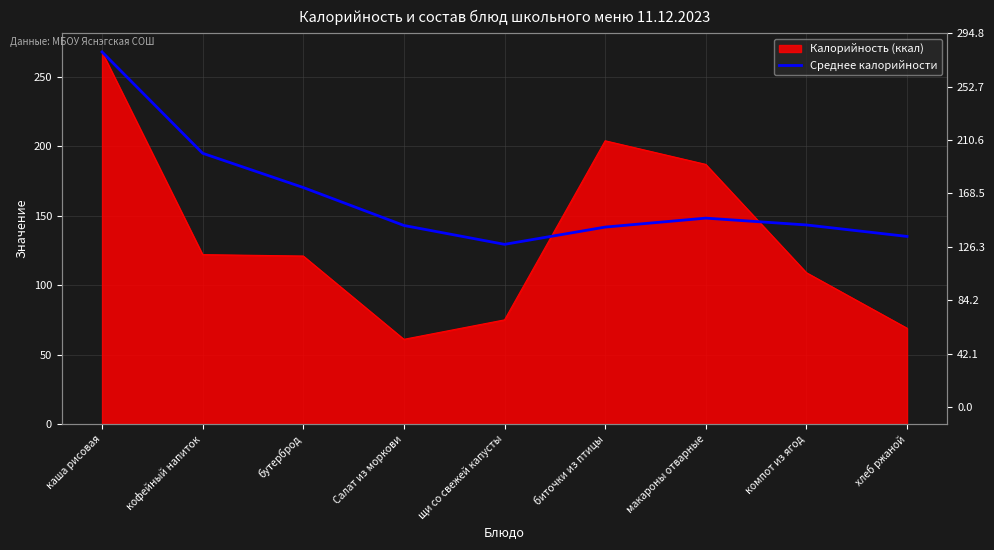

Where is the first local minimum?

щи со свежей капусты